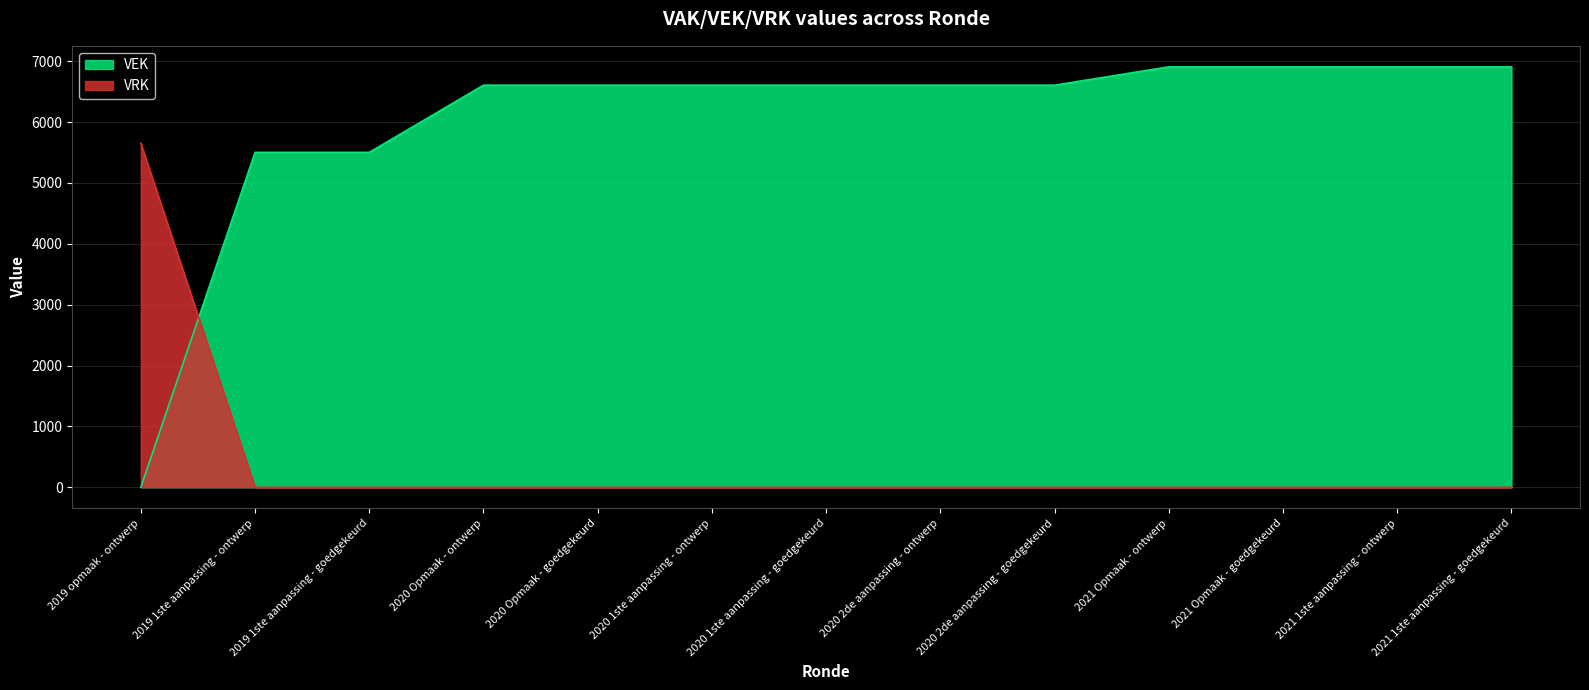

What is the difference between the maximum and minimum values in the VRK series?

5653